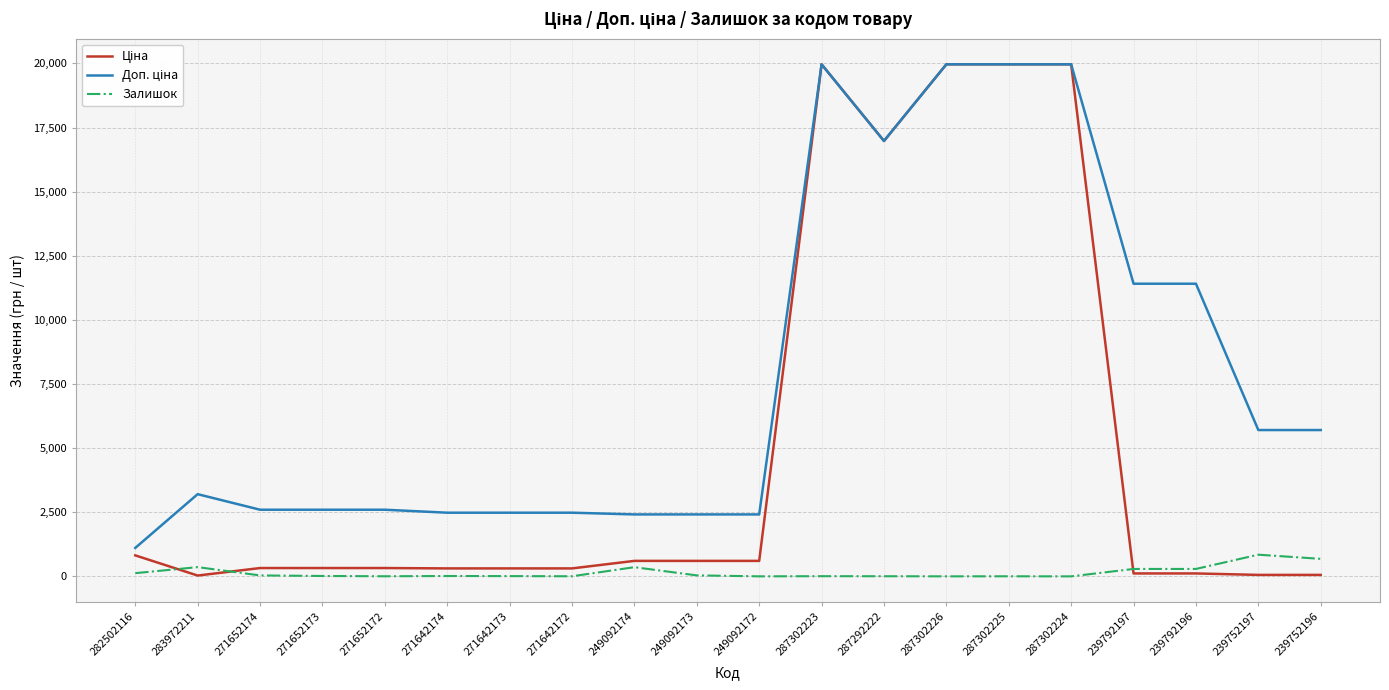

What is the value of the Доп. ціна point at the 19th from the left?

5705.0